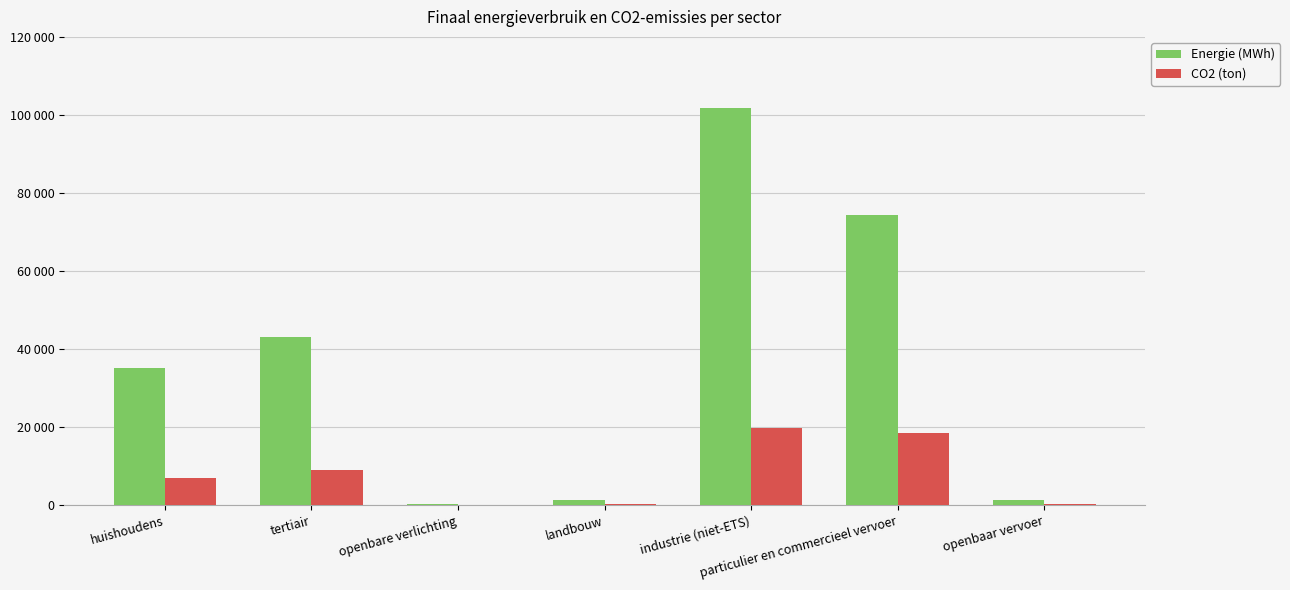

What value does the Energie (MWh) series have at openbaar vervoer?

1348.0